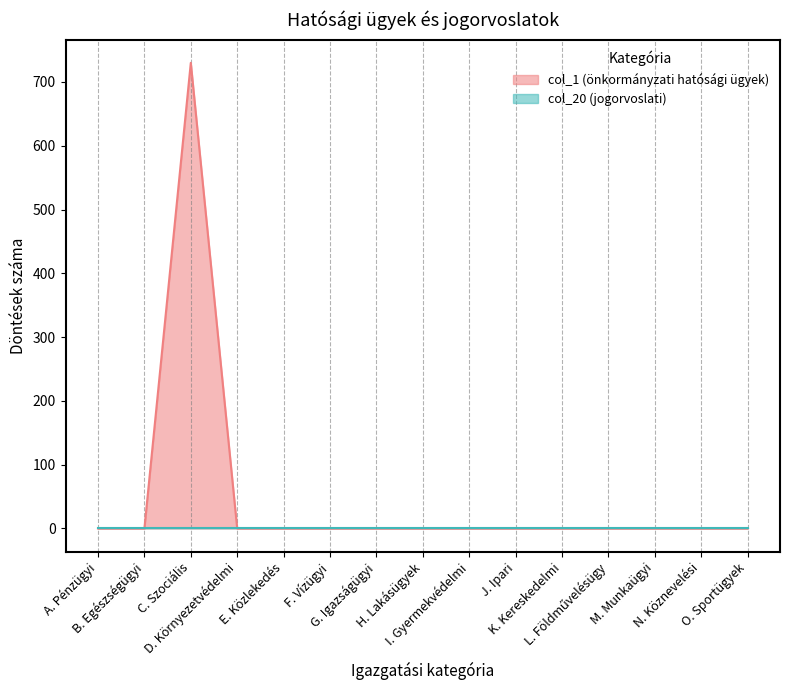

Which has a higher value, F. Vízügyi or I. Gyermekvédelmi?

F. Vízügyi